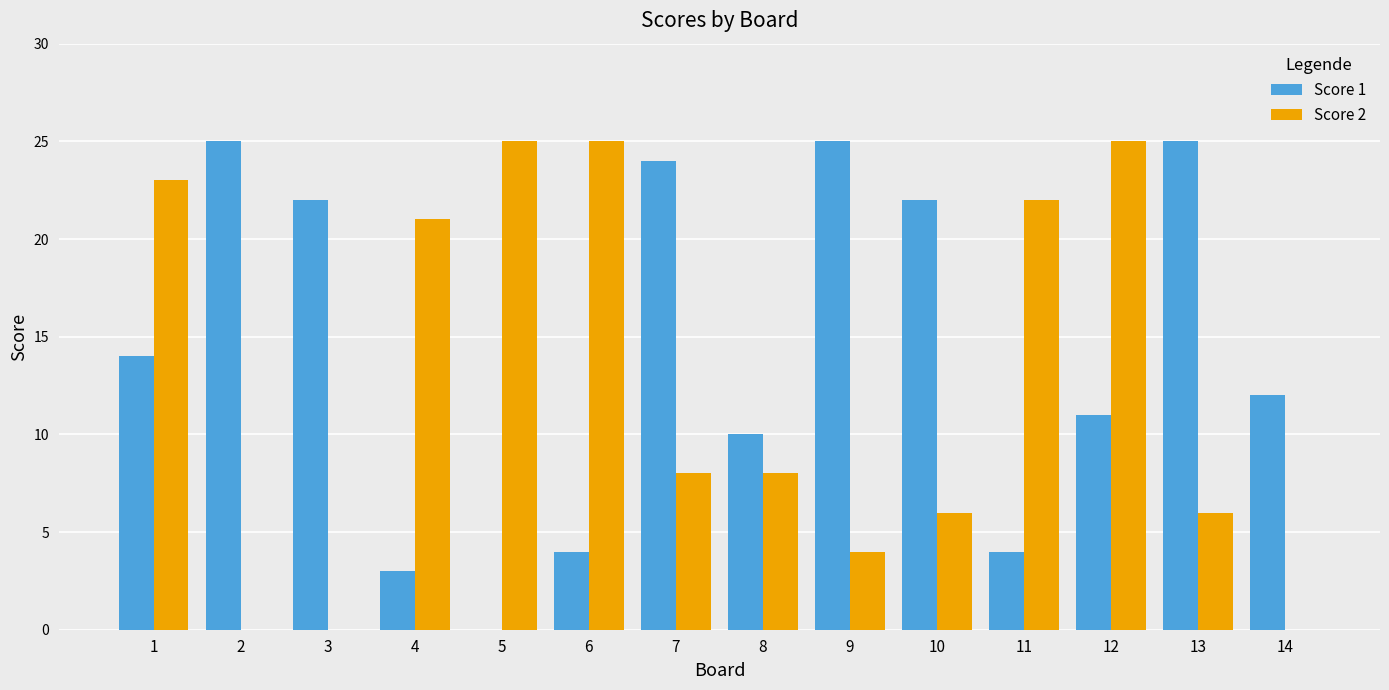

Which series changed the most between 3 and 11?

Score 2